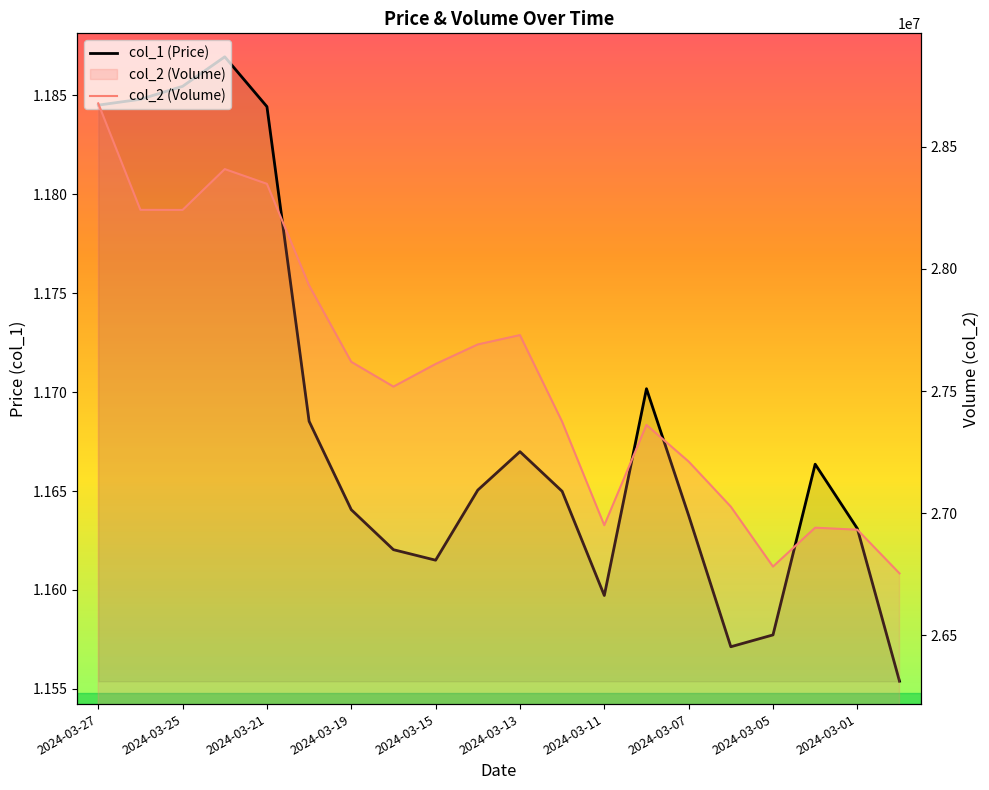

Rank the series by their average value, from highest to lowest.

col_2 (Volume), col_1 (Price)